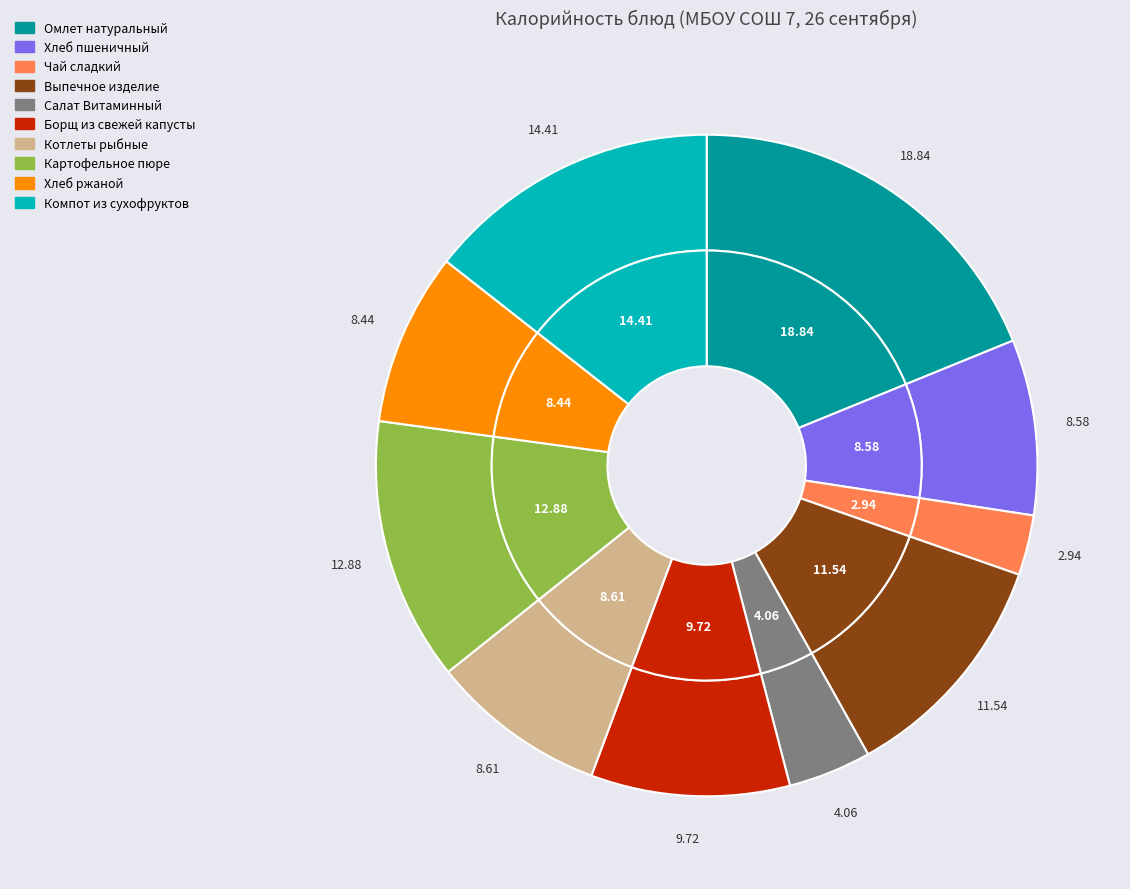

Approximately how many times larger is the value at Компот из сухофруктов compared to Картофельное пюре?

1.1